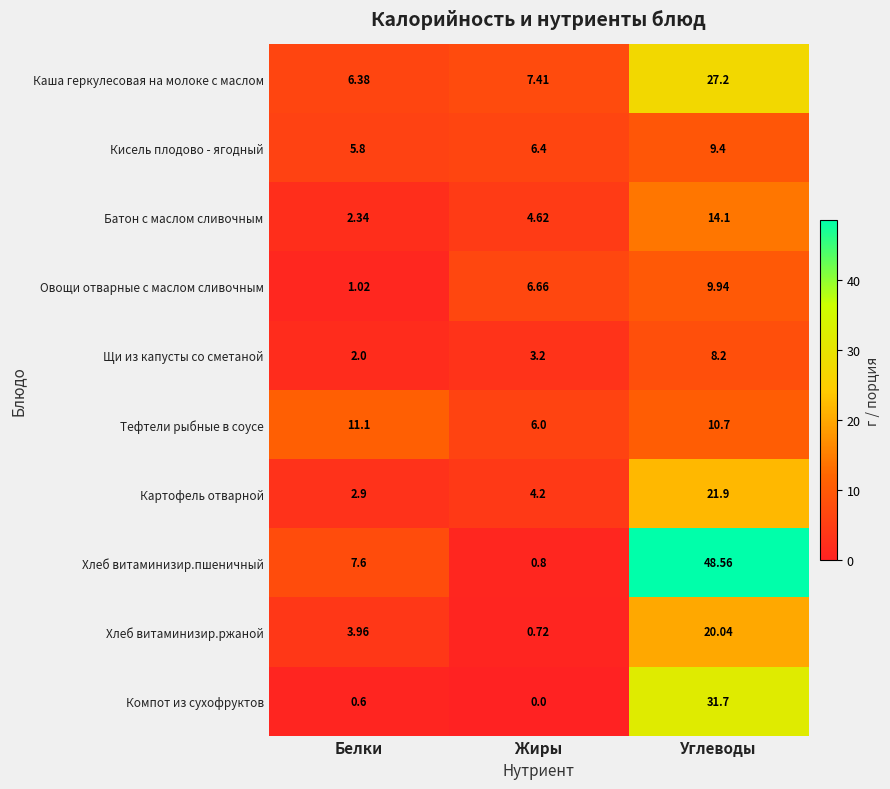

At which category is the sum across all series the highest?

Углеводы